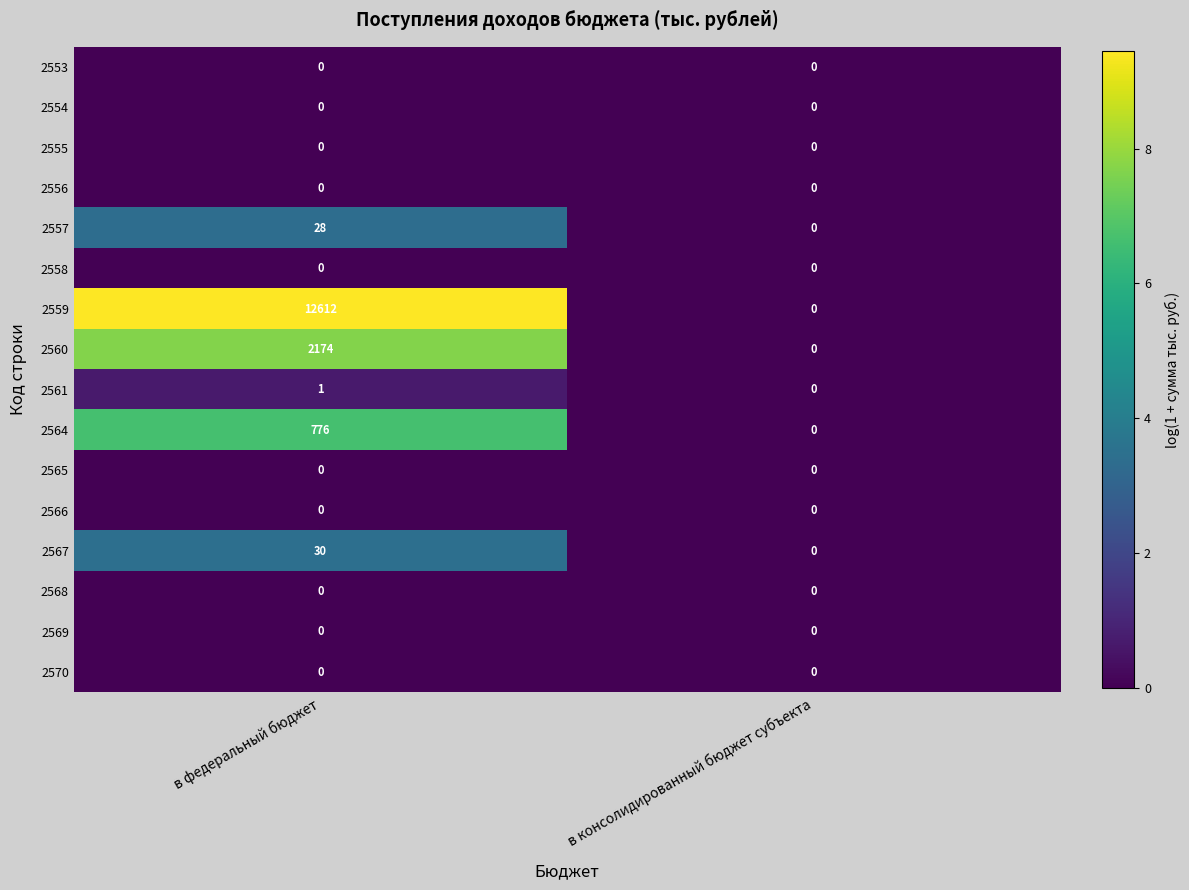

Which series has the largest total across all categories?

2559